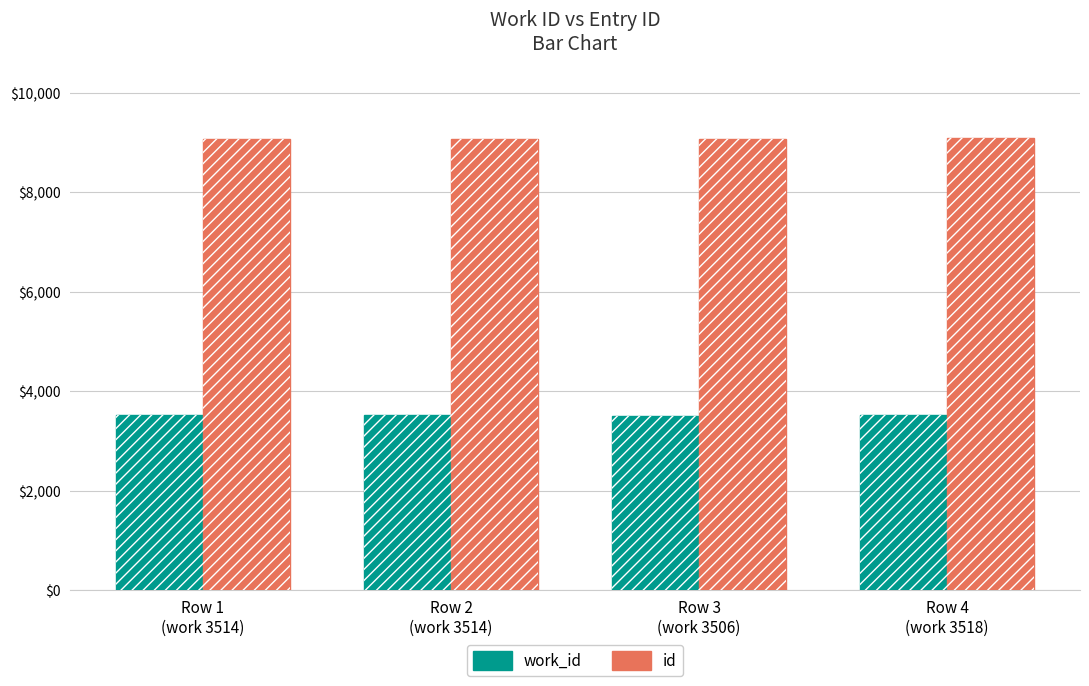

Read the work_id value at Row 4
(work 3518).

3518